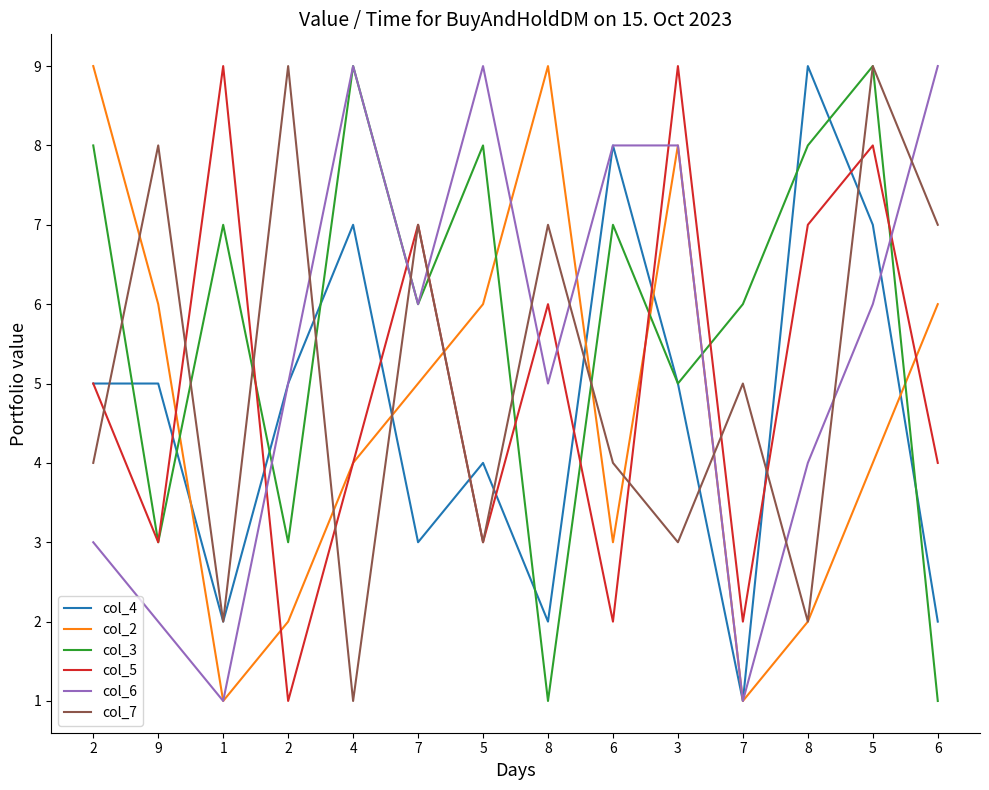

Is this an area chart (filled region under the line)?

No